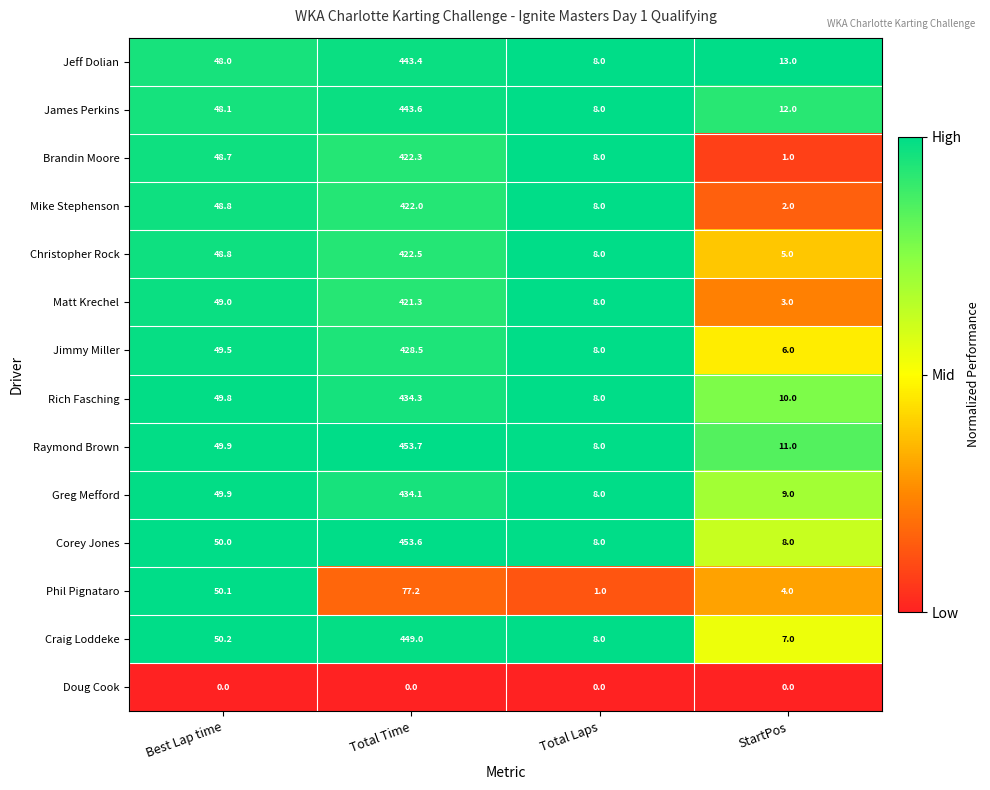

Where is Mike Stephenson nearest to the value 212?

Best Lap time